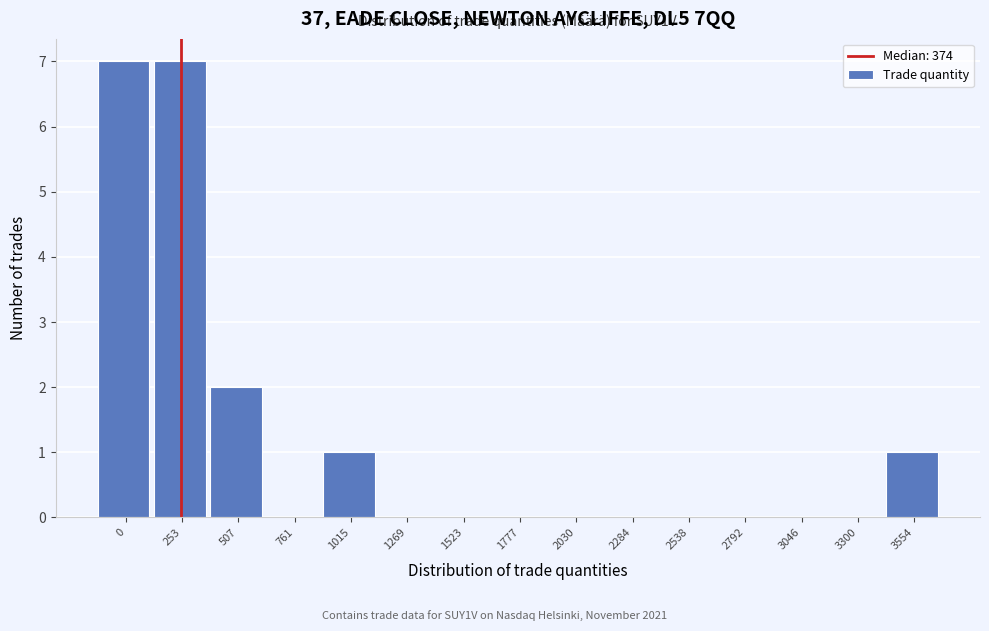

Reading left to right, list all the values displayed in this chart.

0=7	253=7	507=2	761=0	1015=1	1269=0	1523=0	1777=0	2030=0	2284=0	2538=0	2792=0	3046=0	3300=0	3554=1